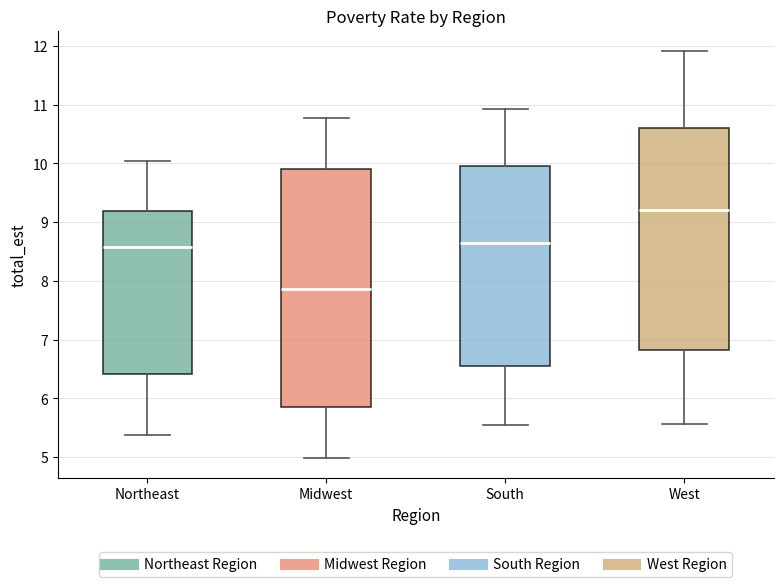

Which box has the highest median line?

West